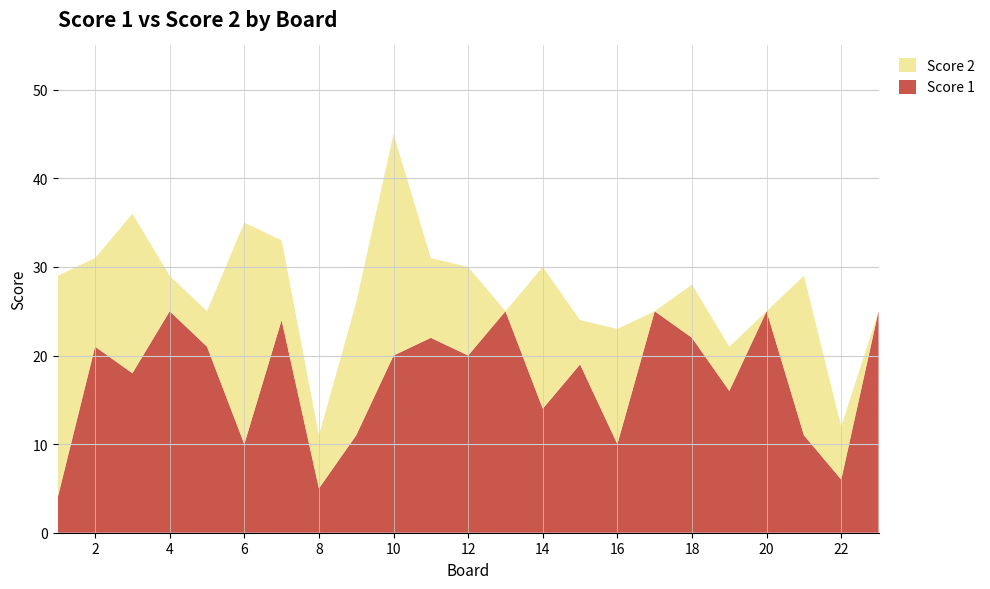

Reading right to left, list all the values displayed in this chart.

Score 1: 23=25	22=6	21=11	20=25	19=16	18=22	17=25	16=10	15=19	14=14	13=25	12=20	11=22	10=20	9=11	8=5	7=24	6=10	5=21	4=25	3=18	2=21	1=4
Score 2: 23=0	22=6	21=18	20=0	19=5	18=6	17=0	16=13	15=5	14=16	13=0	12=10	11=9	10=25	9=15	8=6	7=9	6=25	5=4	4=4	3=18	2=10	1=25